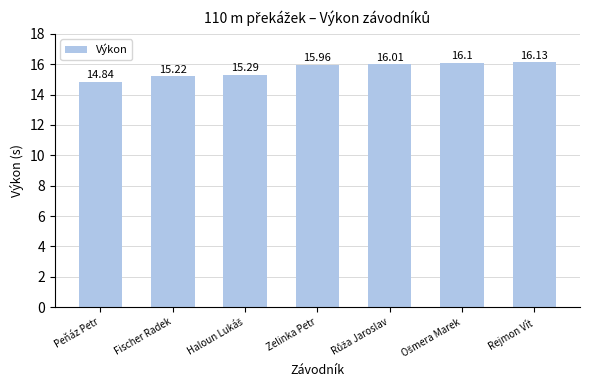

What is the change in value from Peňáz Petr to Rejmon Vít?

+1.3